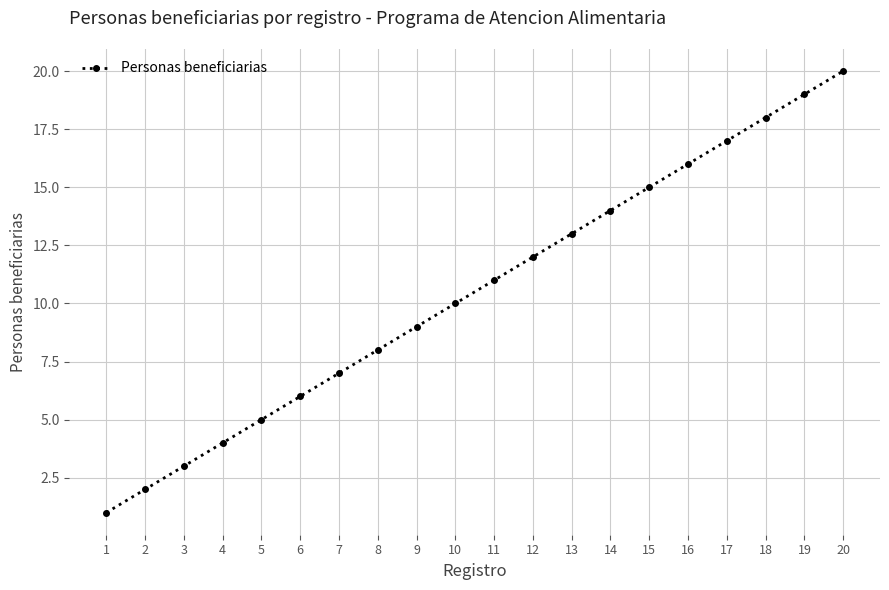

What is the sum of all values?

210